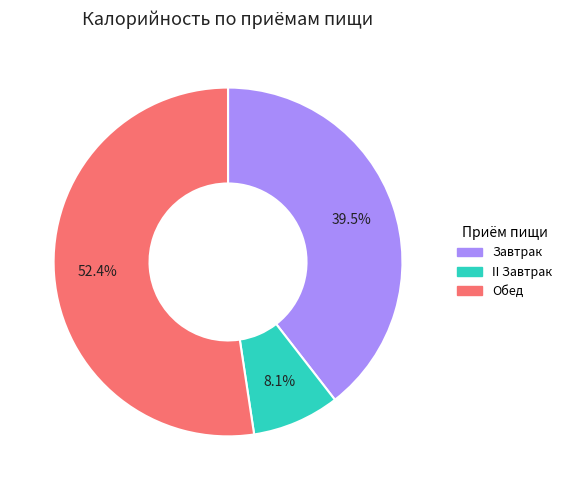

What is the ratio of the value at Обед to the value at II Завтрак?

6.5